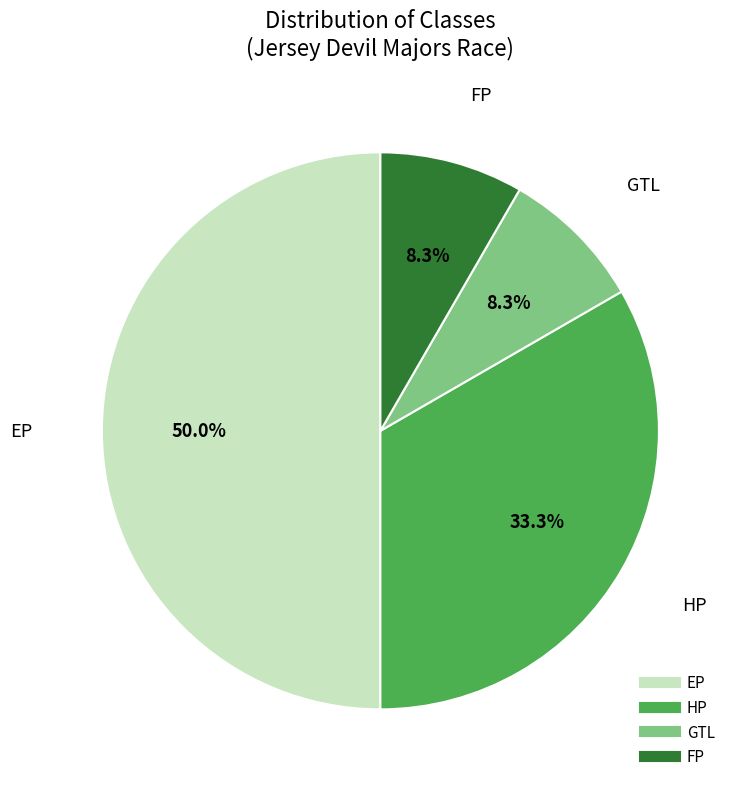

How many segments does this pie chart have?

4